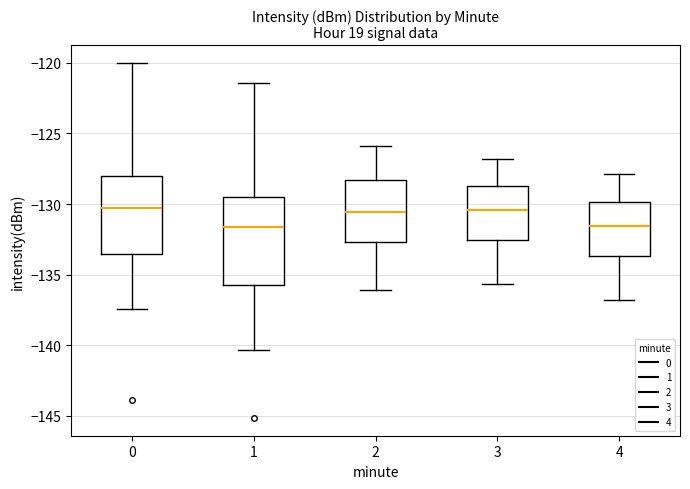

Reading left to right, read every box against the y-axis: the position of its median line, the range the box covers, and the ends of its whiskers. The values are not printed on the chart, so give them approximately, as read against the axis.

0: median -130.5, box -133.5 to -128.0, whiskers -137.5 to -120.0
1: median -131.5, box -135.5 to -129.5, whiskers -140.5 to -121.5
2: median -130.5, box -132.5 to -128.5, whiskers -136.0 to -126.0
3: median -130.5, box -132.5 to -128.5, whiskers -135.5 to -127.0
4: median -131.5, box -133.5 to -130.0, whiskers -137.0 to -128.0